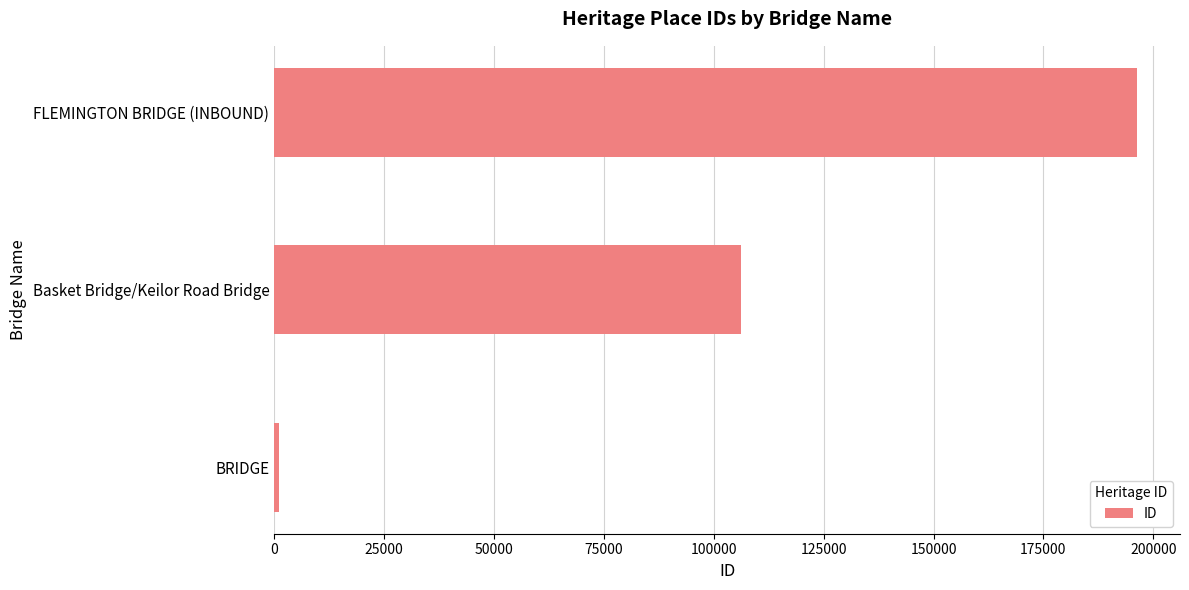

Between BRIDGE and Basket Bridge/Keilor Road Bridge, which is larger?

Basket Bridge/Keilor Road Bridge